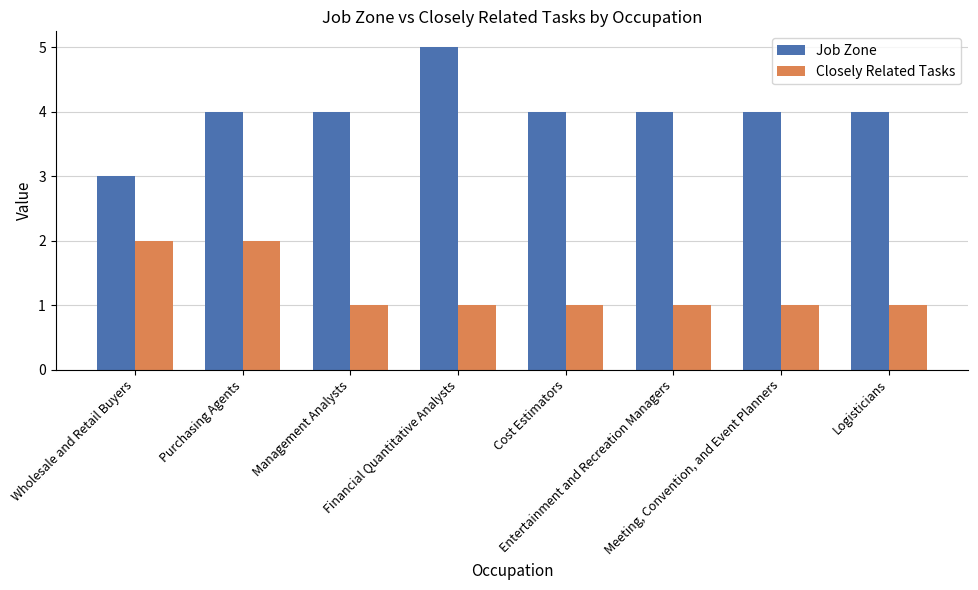

What is the label of the 2nd bar from the right?

Meeting, Convention, and Event Planners